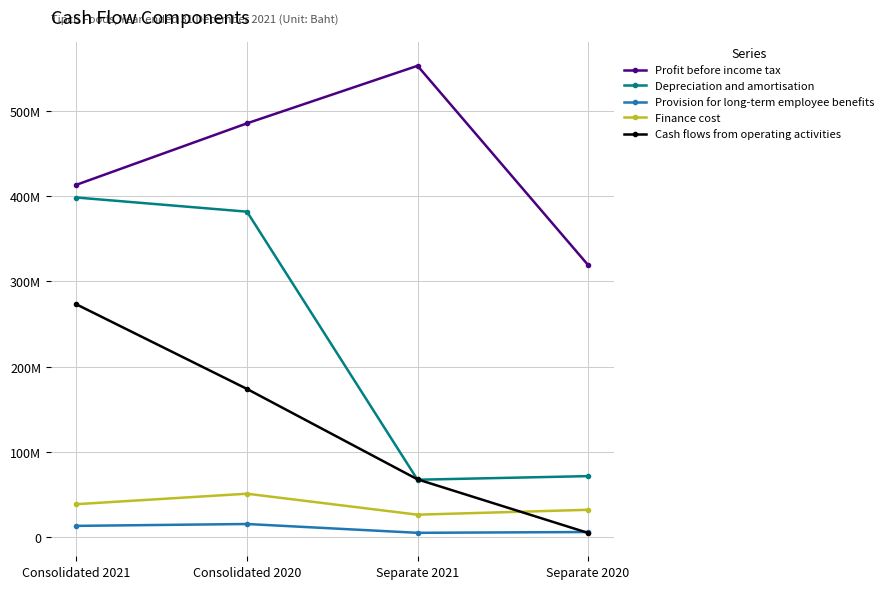

Reading left to right, transcribe all the data shown in this chart.

Profit before income tax: Consolidated 2021=413204369	Consolidated 2020=485249354	Separate 2021=552715147	Separate 2020=319130795
Depreciation and amortisation: Consolidated 2021=398273687	Consolidated 2020=381670305	Separate 2021=67373088	Separate 2020=71589965
Provision for long-term employee benefits: Consolidated 2021=13259821	Consolidated 2020=15453022	Separate 2021=5117628	Separate 2020=6060618
Finance cost: Consolidated 2021=38703506	Consolidated 2020=50962001	Separate 2021=26381695	Separate 2020=32107939
Cash flows from operating activities: Consolidated 2021=272993118	Consolidated 2020=173823129	Separate 2021=67785397	Separate 2020=4995678